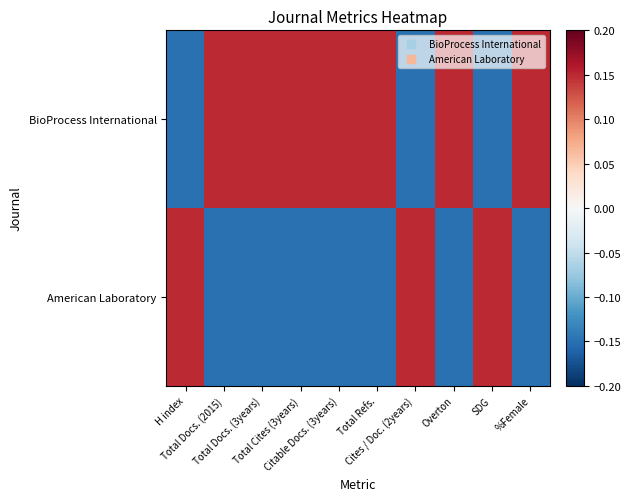

Reading left to right, transcribe all the data shown in this chart.

BioProcess International: H index=-0.1	Total Docs. (2015)=0.1	Total Docs. (3years)=0.1	Total Cites (3years)=0.1	Citable Docs. (3years)=0.1	Total Refs.=0.1	Cites / Doc. (2years)=-0.1	Overton=0.1	SDG=-0.1	%Female=0.1
American Laboratory: H index=0.1	Total Docs. (2015)=-0.1	Total Docs. (3years)=-0.1	Total Cites (3years)=-0.1	Citable Docs. (3years)=-0.1	Total Refs.=-0.1	Cites / Doc. (2years)=0.1	Overton=-0.1	SDG=0.1	%Female=-0.1